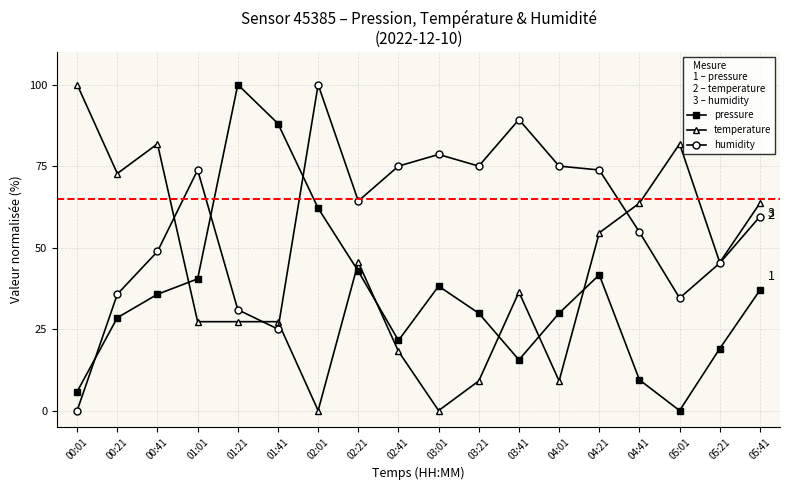

Reading right to left, extract all data points from this chart.

pressure: 36.9	19.0	0.0	9.4	41.6	29.9	15.6	29.9	38.2	21.5	42.8	62.1	88.0	100.0	40.4	35.7	28.5	5.8
temperature: 63.6	45.5	81.8	63.6	54.5	9.1	36.4	9.1	0.0	18.2	45.5	0.0	27.3	27.3	27.3	81.8	72.7	100.0
humidity: 59.5	45.2	34.5	54.8	73.8	75.0	89.3	75.0	78.6	75.0	64.3	100.0	25.0	31.0	73.8	48.8	35.7	0.0